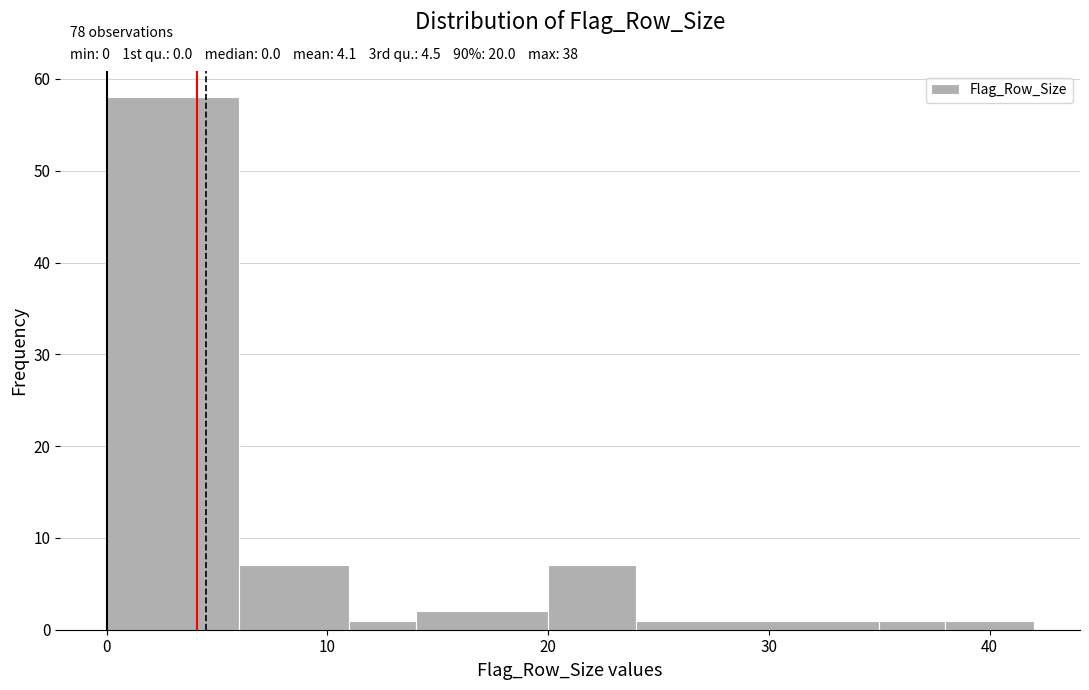

Read against the x-axis, roughly where is the centre of the tallest bar?

3